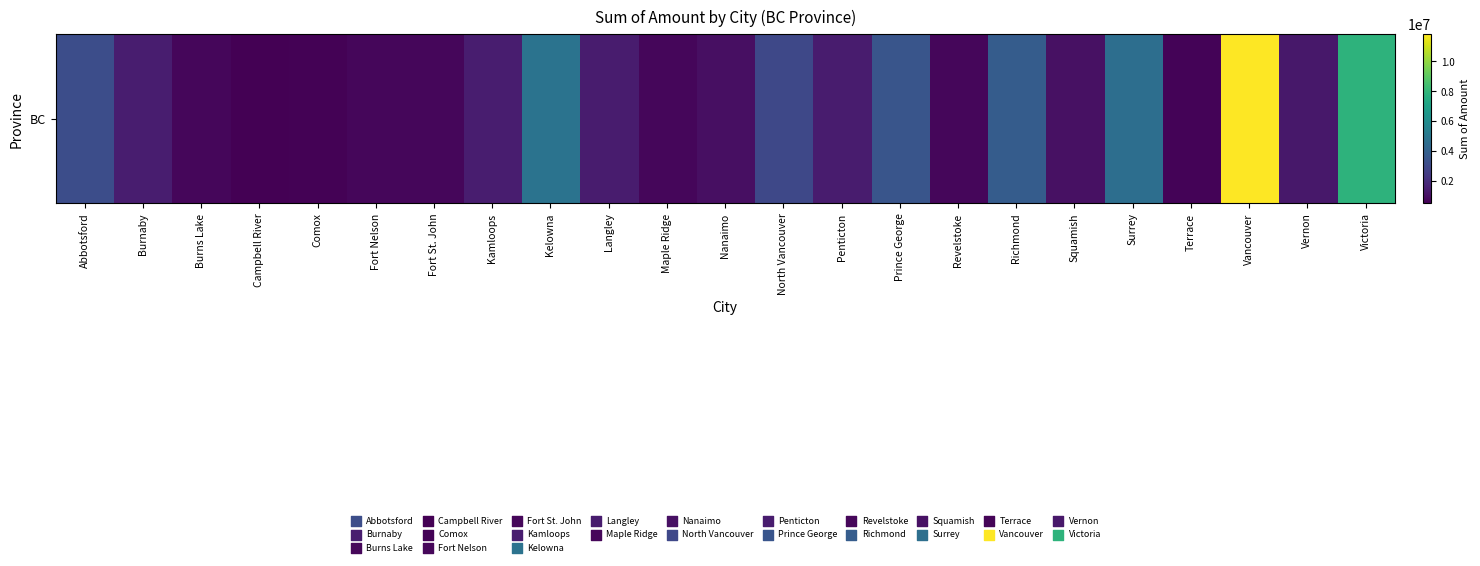

What is the average value?

2432216.4